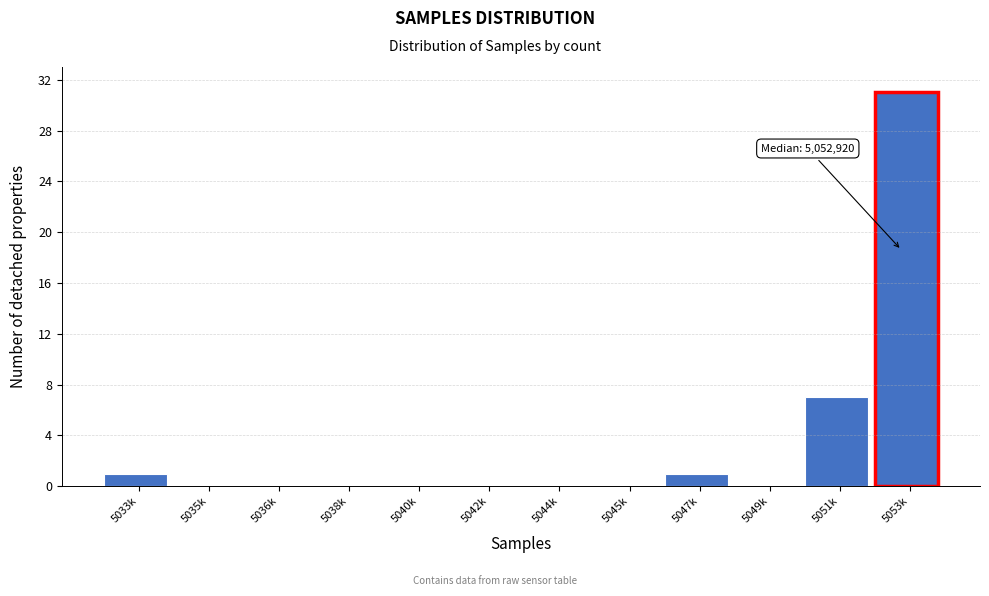

Reading left to right, transcribe all the data shown in this chart.

5033k=1	5035k=0	5036k=0	5038k=0	5040k=0	5042k=0	5044k=0	5045k=0	5047k=1	5049k=0	5051k=7	5053k=31